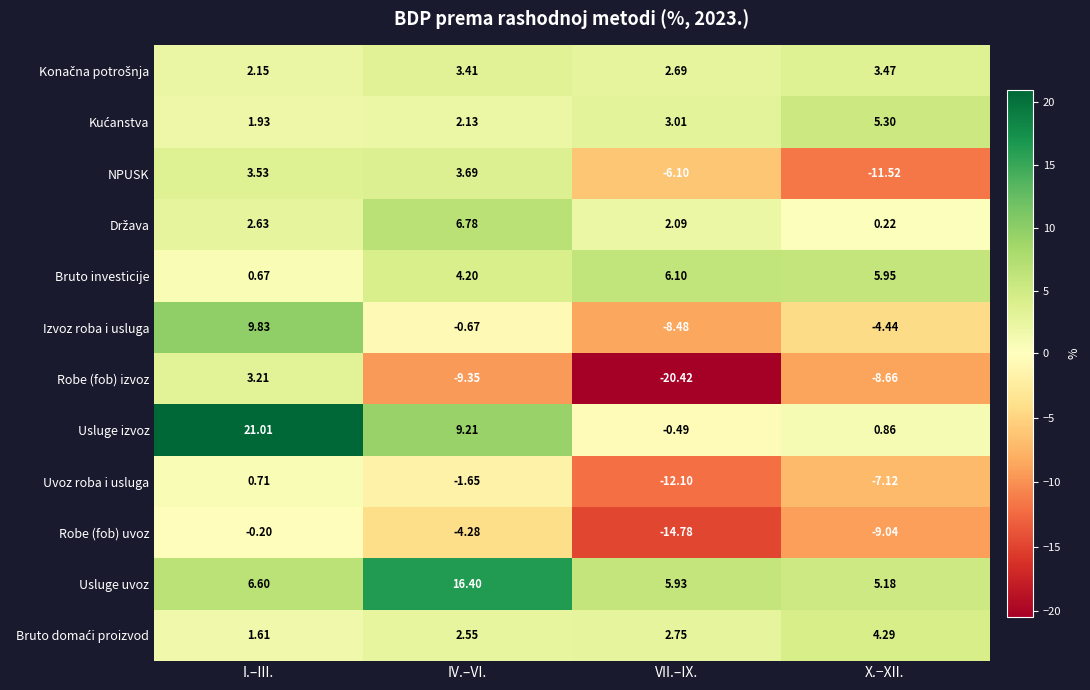

At which category is the sum across all series the highest?

I.–III.